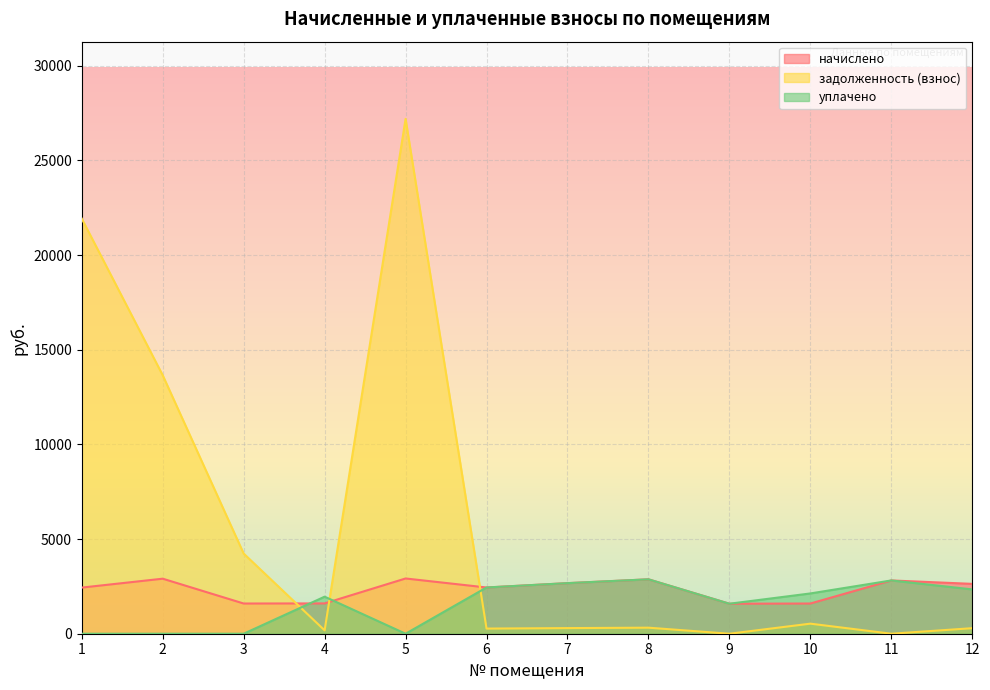

What is the spread (max minus min) of values at 4?

1778.7